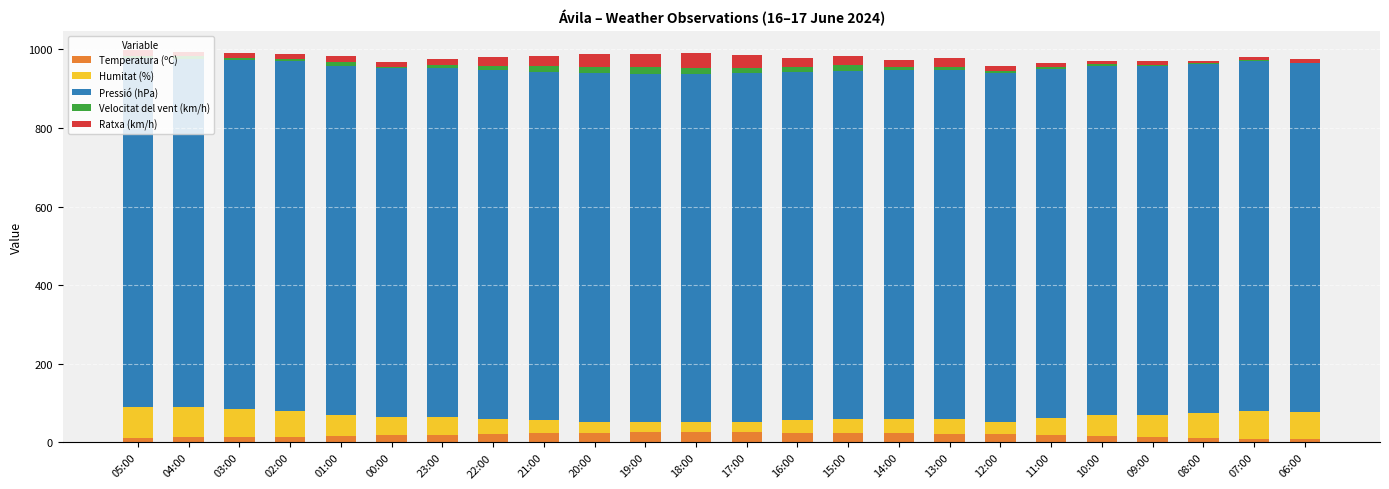

The Temperatura (ºC) series shows 25.1 at 16:00. True or false?

True